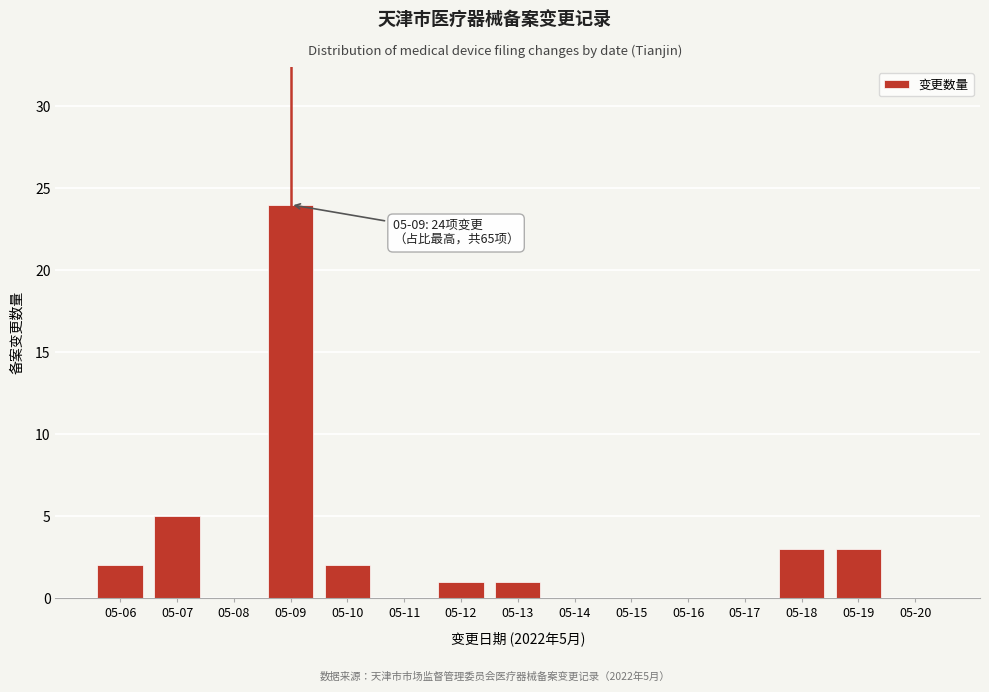

Reading right to left, what are all the values shown in this chart?

05-20=0	05-19=3	05-18=3	05-17=0	05-16=0	05-15=0	05-14=0	05-13=1	05-12=1	05-11=0	05-10=2	05-09=24	05-08=0	05-07=5	05-06=2